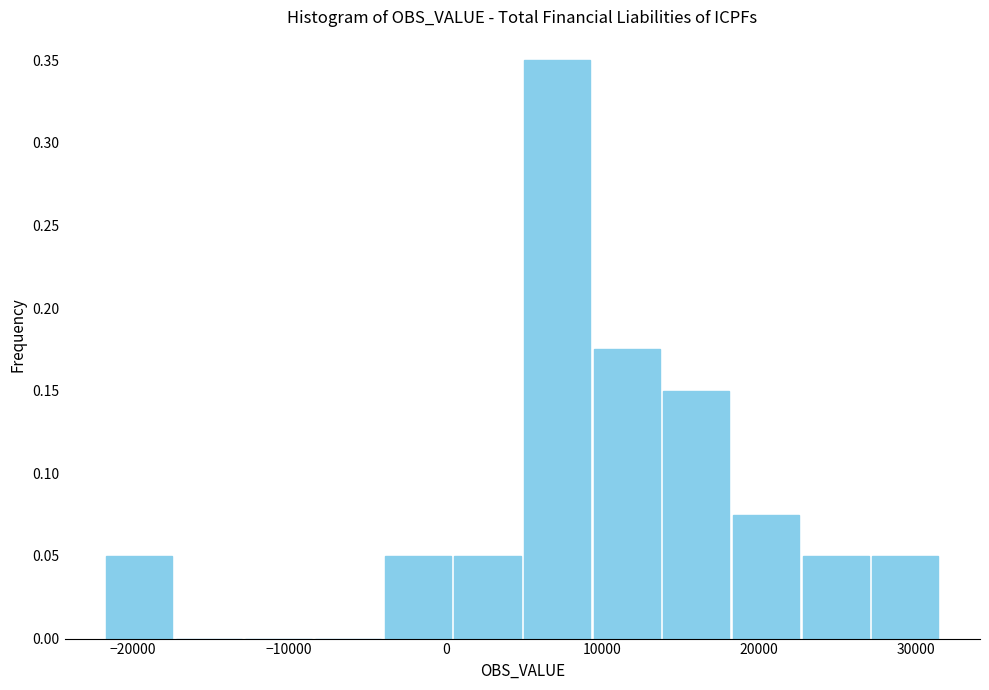

Over which range of the x-axis is the bar tallest?

5000 to 9000